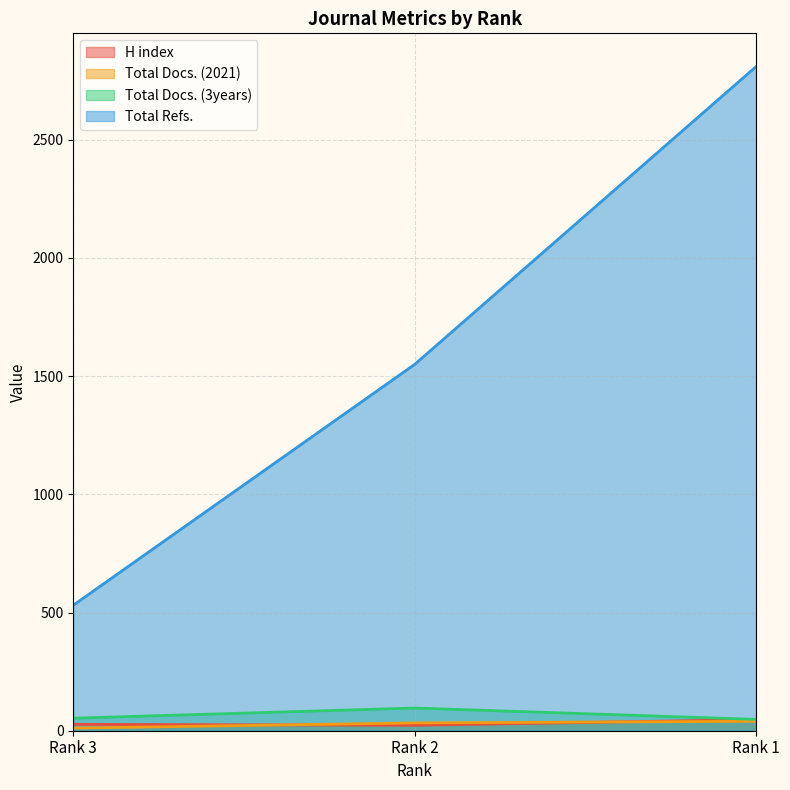

What is the difference between the highest and lowest values at Rank 2?

1527